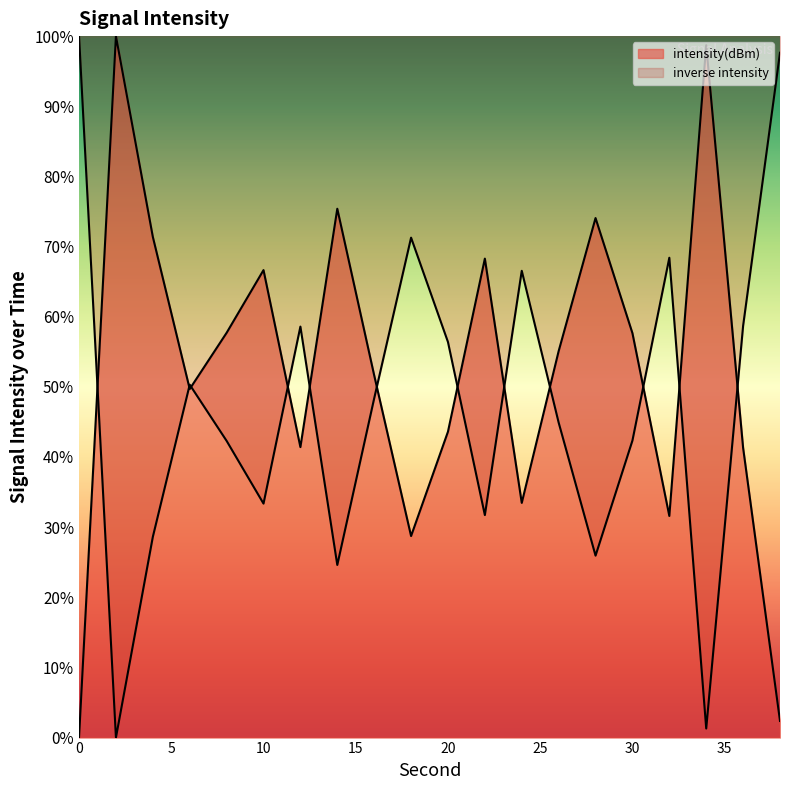

How many points are lower than both their immediate neighbors (excluding endpoints)?

6